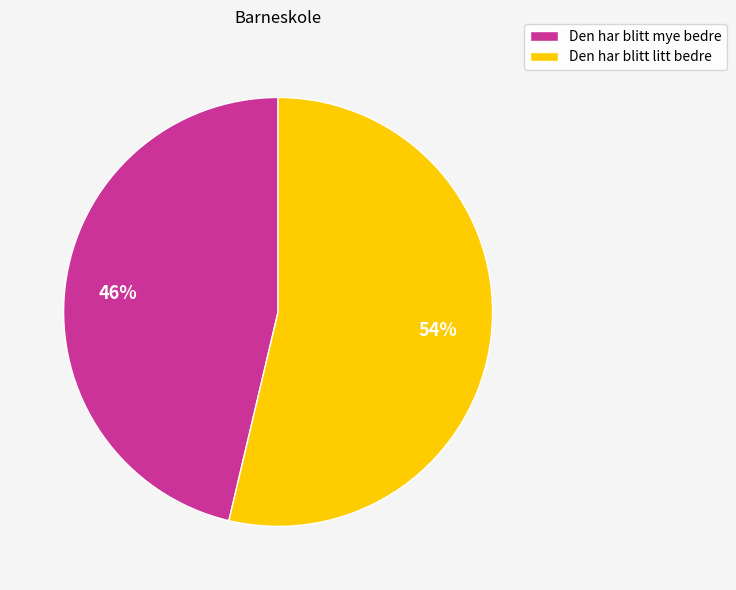

What percentage is the Den har blitt mye bedre slice, to the nearest percent?

46%